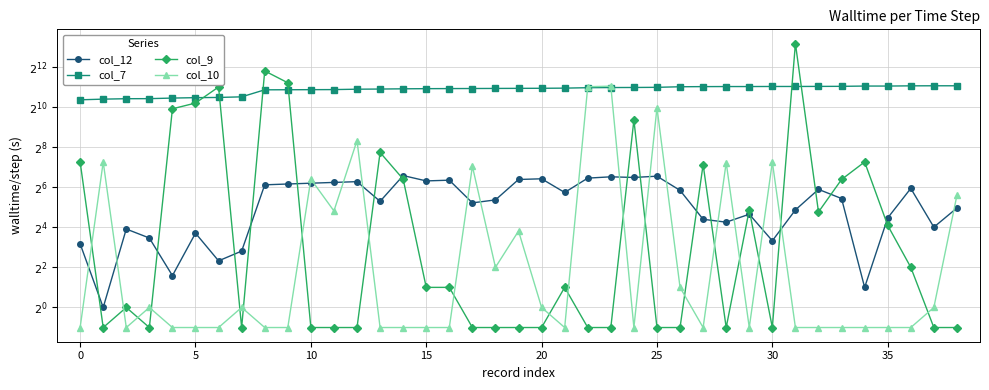

In col_10, how many points are higher than both neighbors (excluding endpoints)?

11